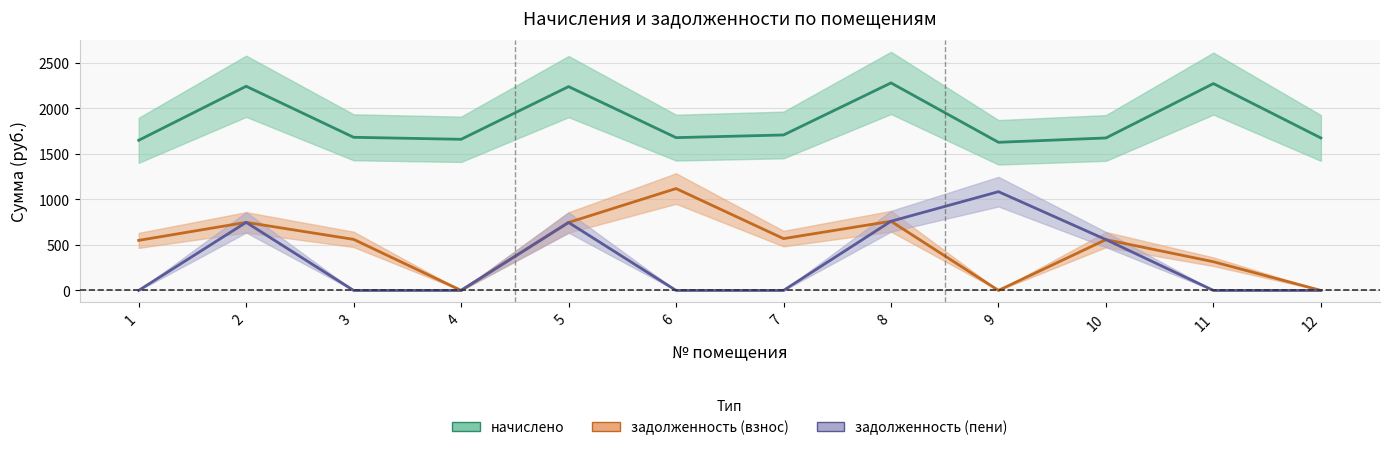

At which category is the sum across all series the highest?

8